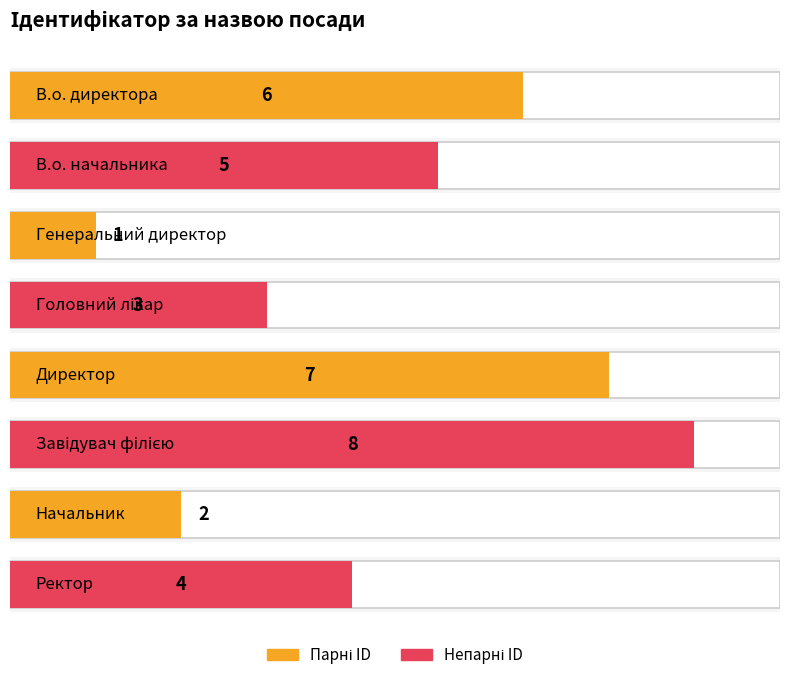

Which label corresponds to the largest value in the chart?

Завідувач філією